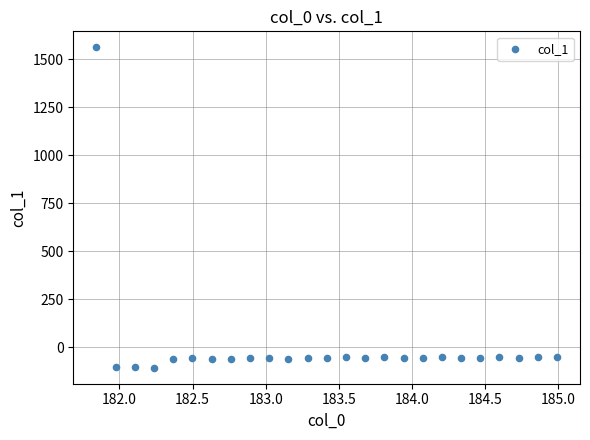

What is the range of X values (max minus min)?

3.1